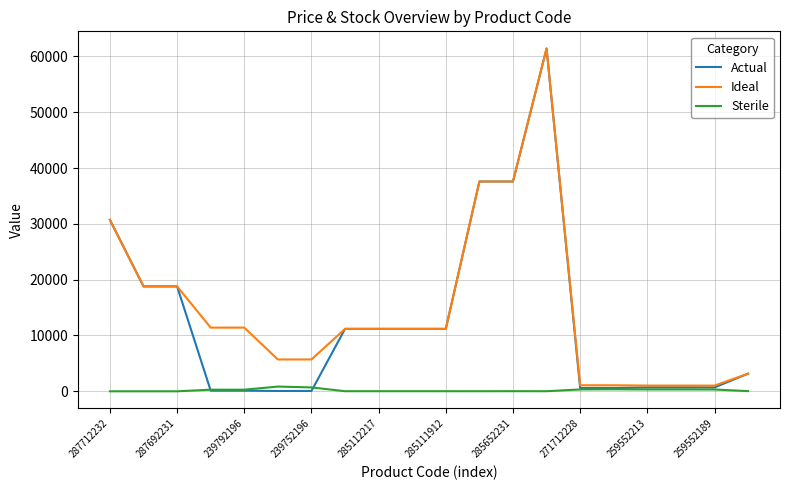

What is the maximum value for Ideal?

61434.3